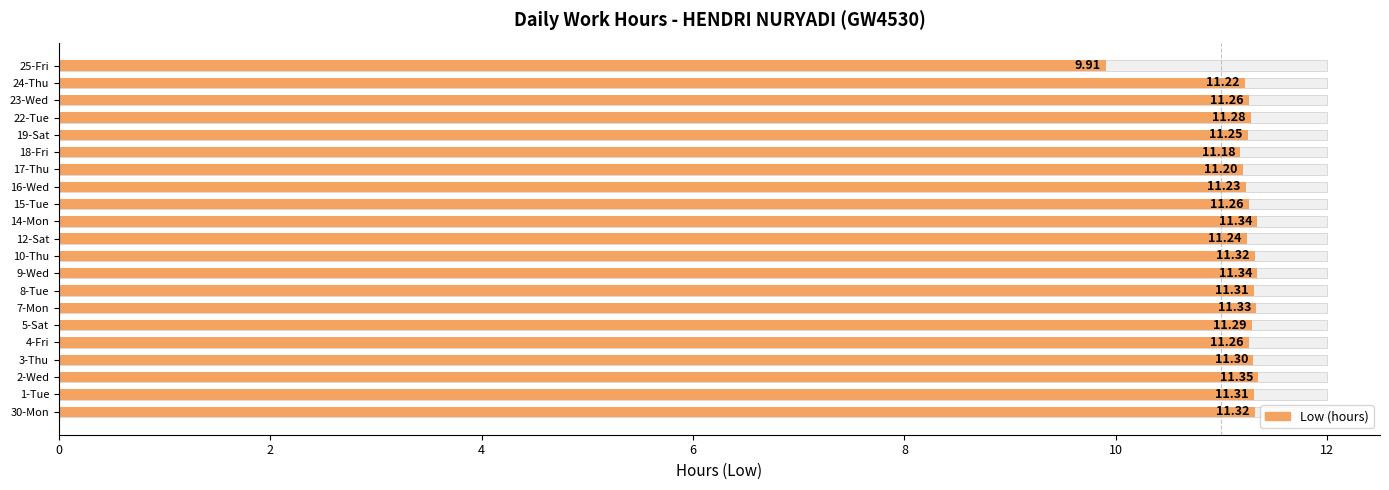

What is the maximum value shown in the chart?

11.3